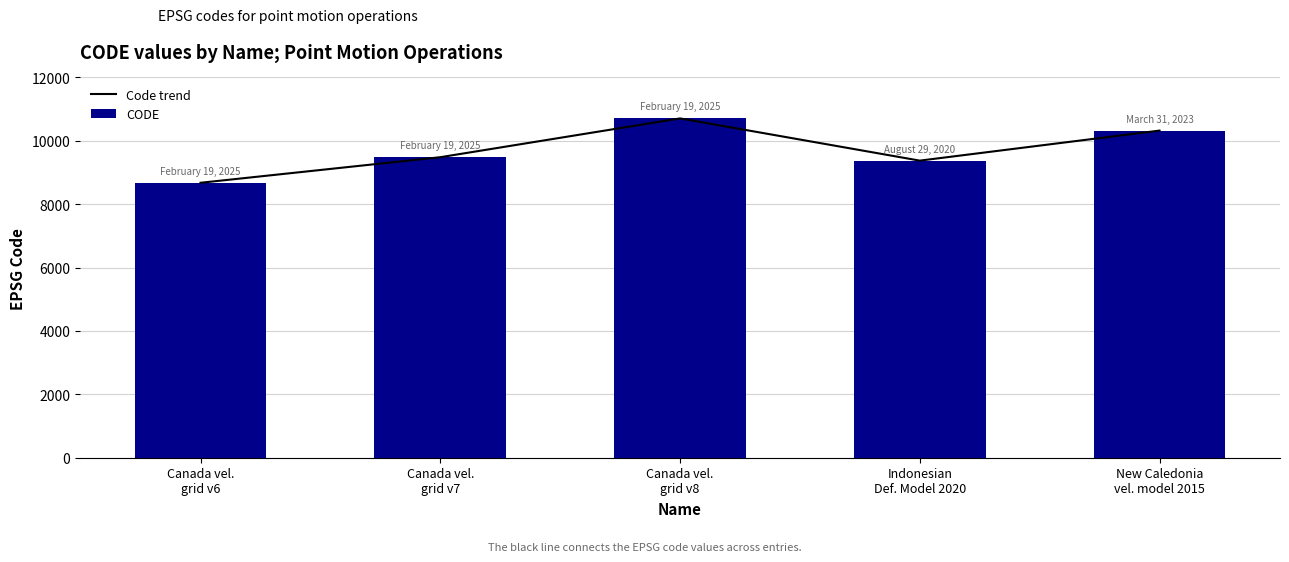

Where does the CODE series first go above 9483?

Canada vel.
grid v8